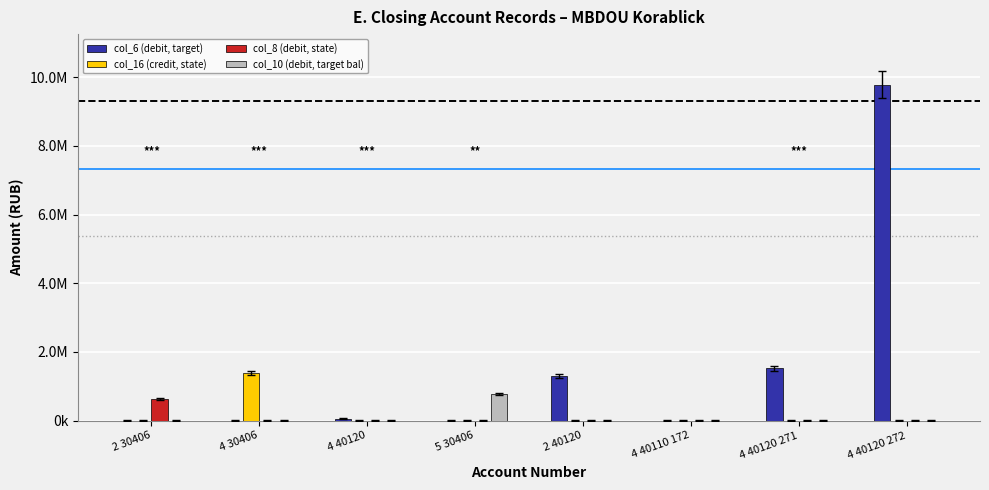

Is the value of col_6 (debit, target) at 4 40120 272 greater than the value of col_8 (debit, state) at 2 30406?

Yes